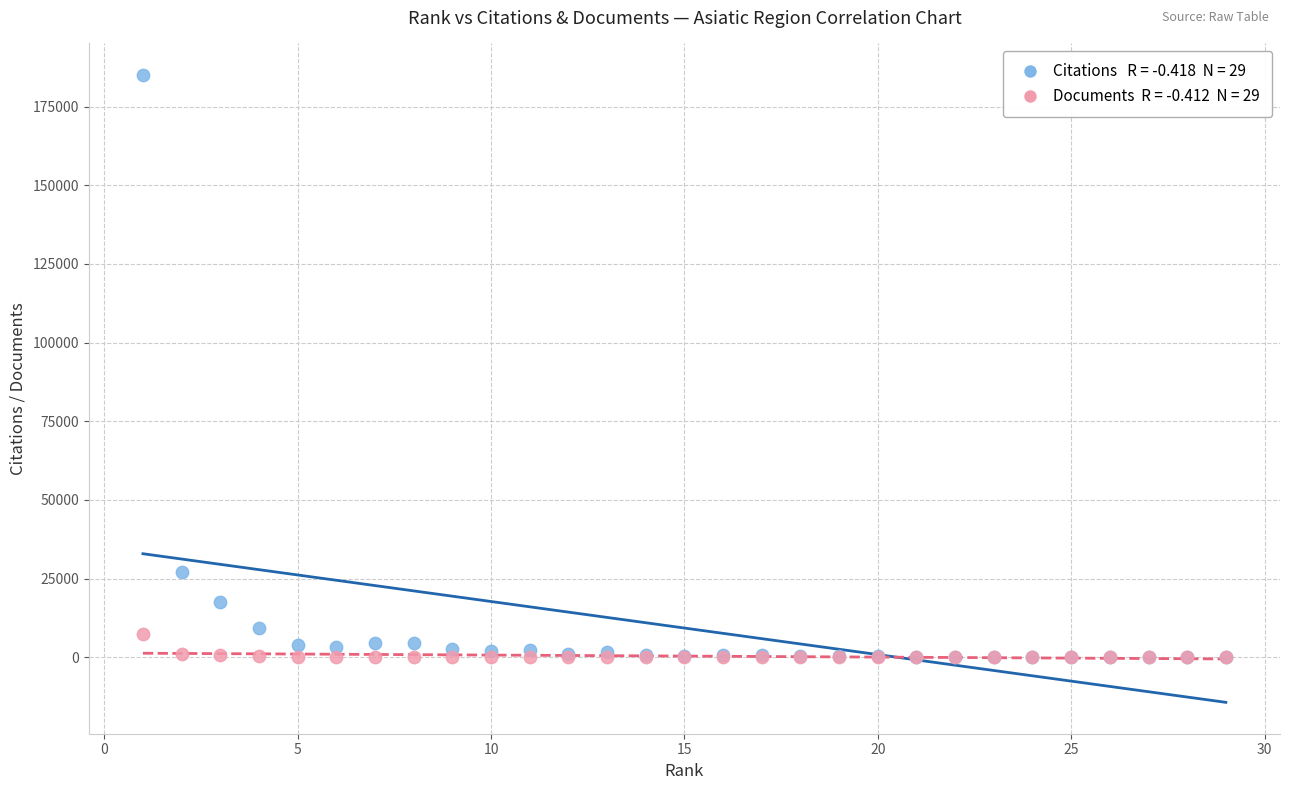

Across all series, what Y value is closest to 92535?

27169